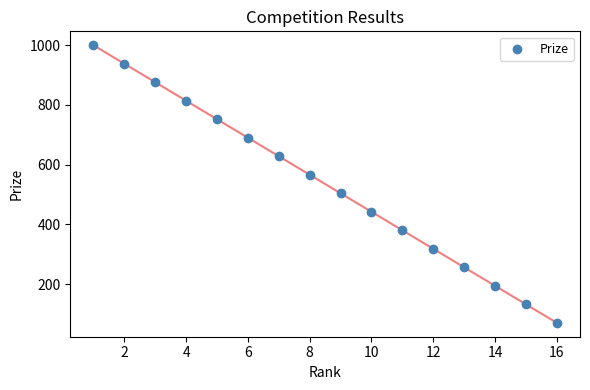

What is the range of X values (max minus min)?

15